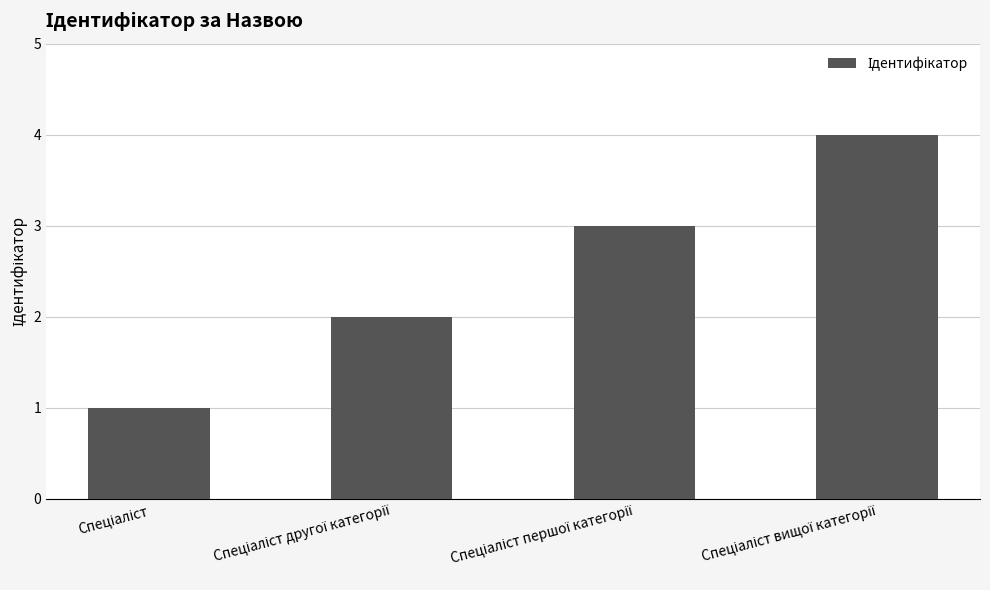

What is the sum of all values?

10